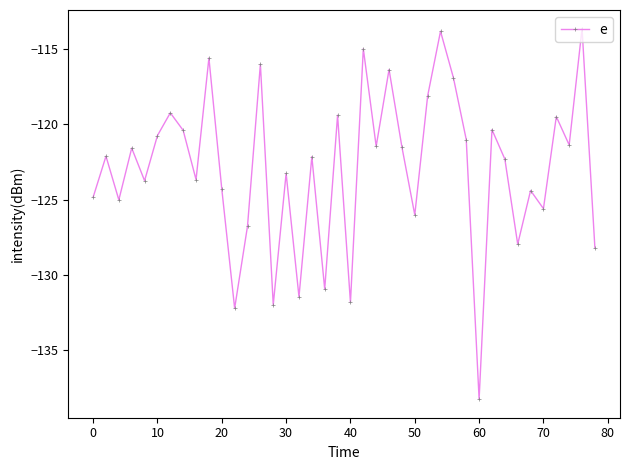

What is the minimum value shown in the chart?

-138.2